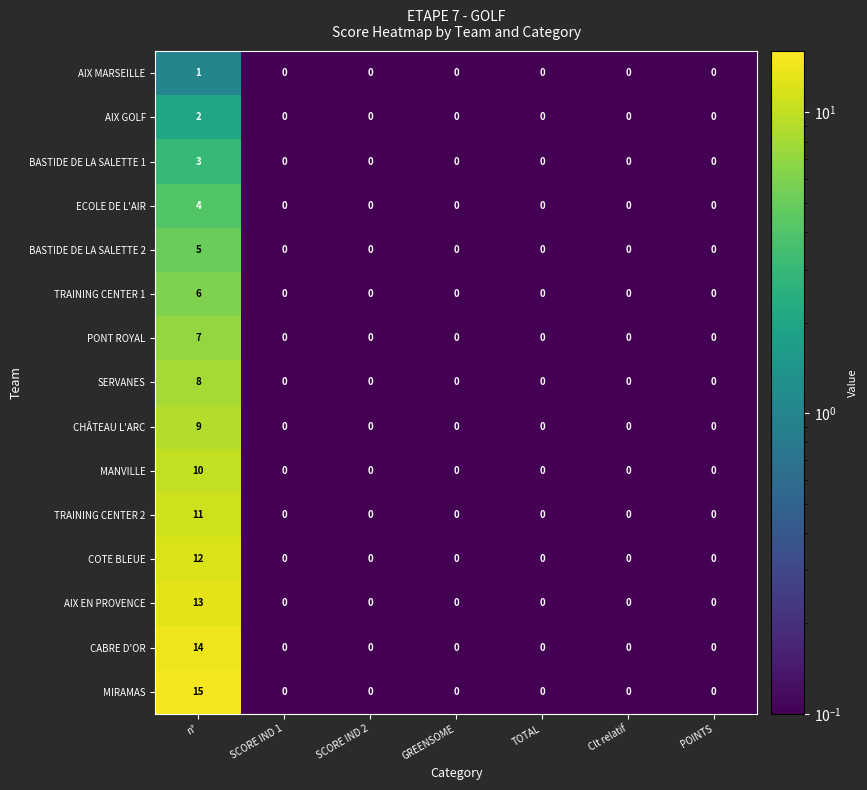

What is the sum of the COTE BLEUE values at n° and GREENSOME?

12